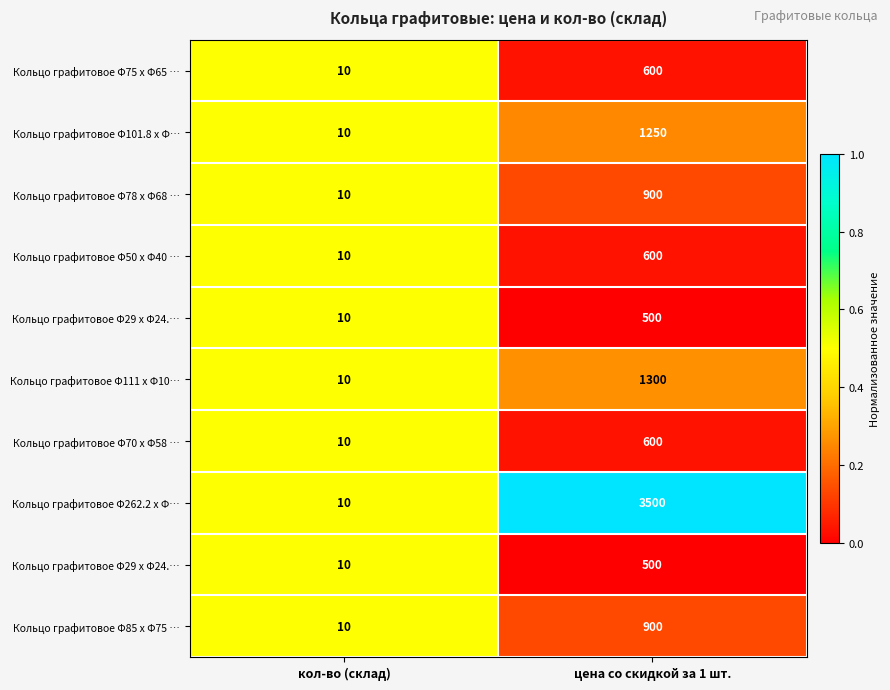

Rank the categories by Кольцо графитовое Φ262.2 x Φ… value from highest to lowest.

цена со скидкой за 1 шт., кол-во (склад)